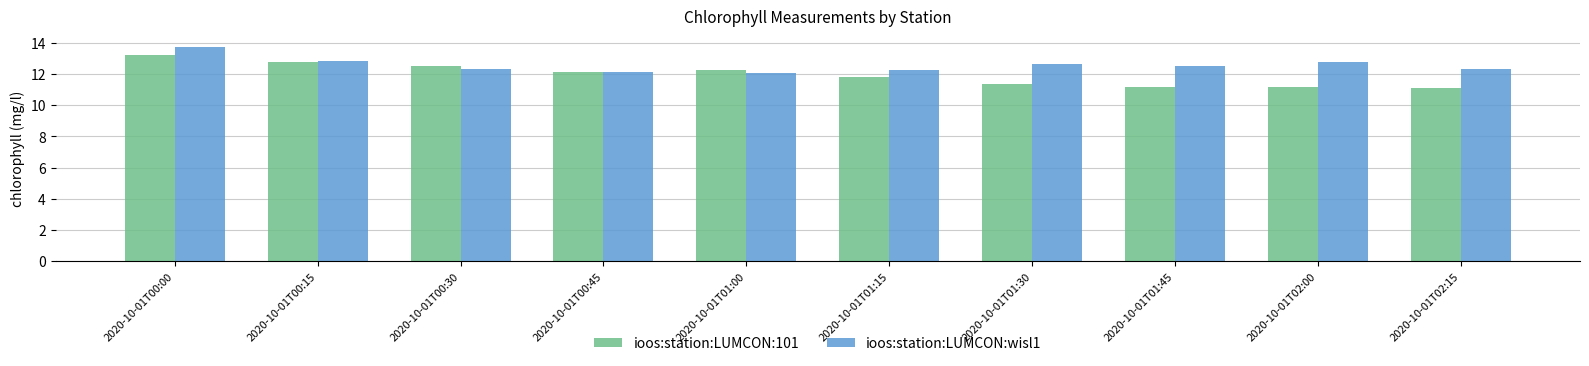

Which series has the largest total across all categories?

ioos:station:LUMCON:wisl1